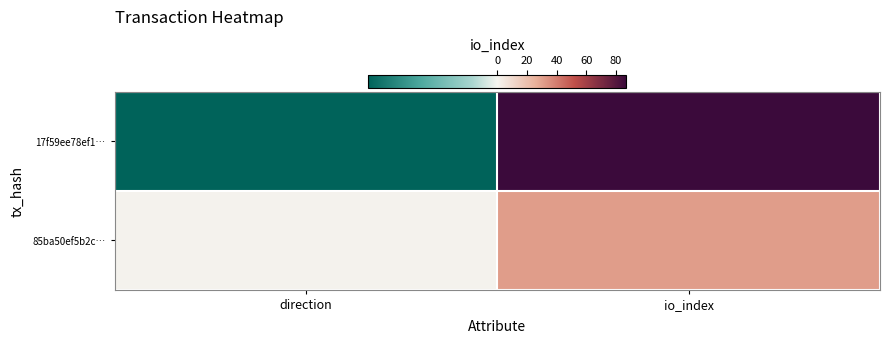

Reading left to right, extract all data points from this chart.

17f59ee78ef1…: direction=-1	io_index=87
85ba50ef5b2c…: direction=1	io_index=31